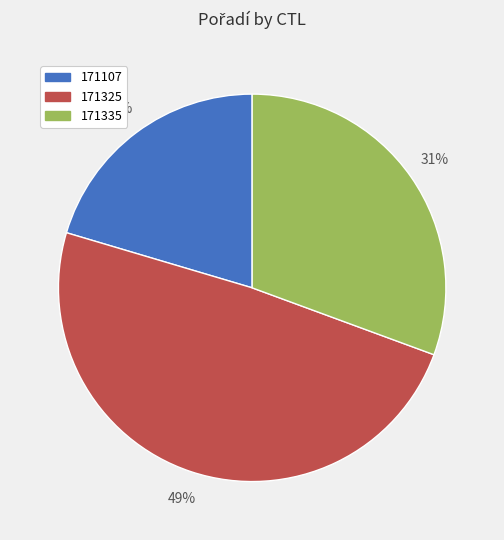

Which slice is the smallest?

171107